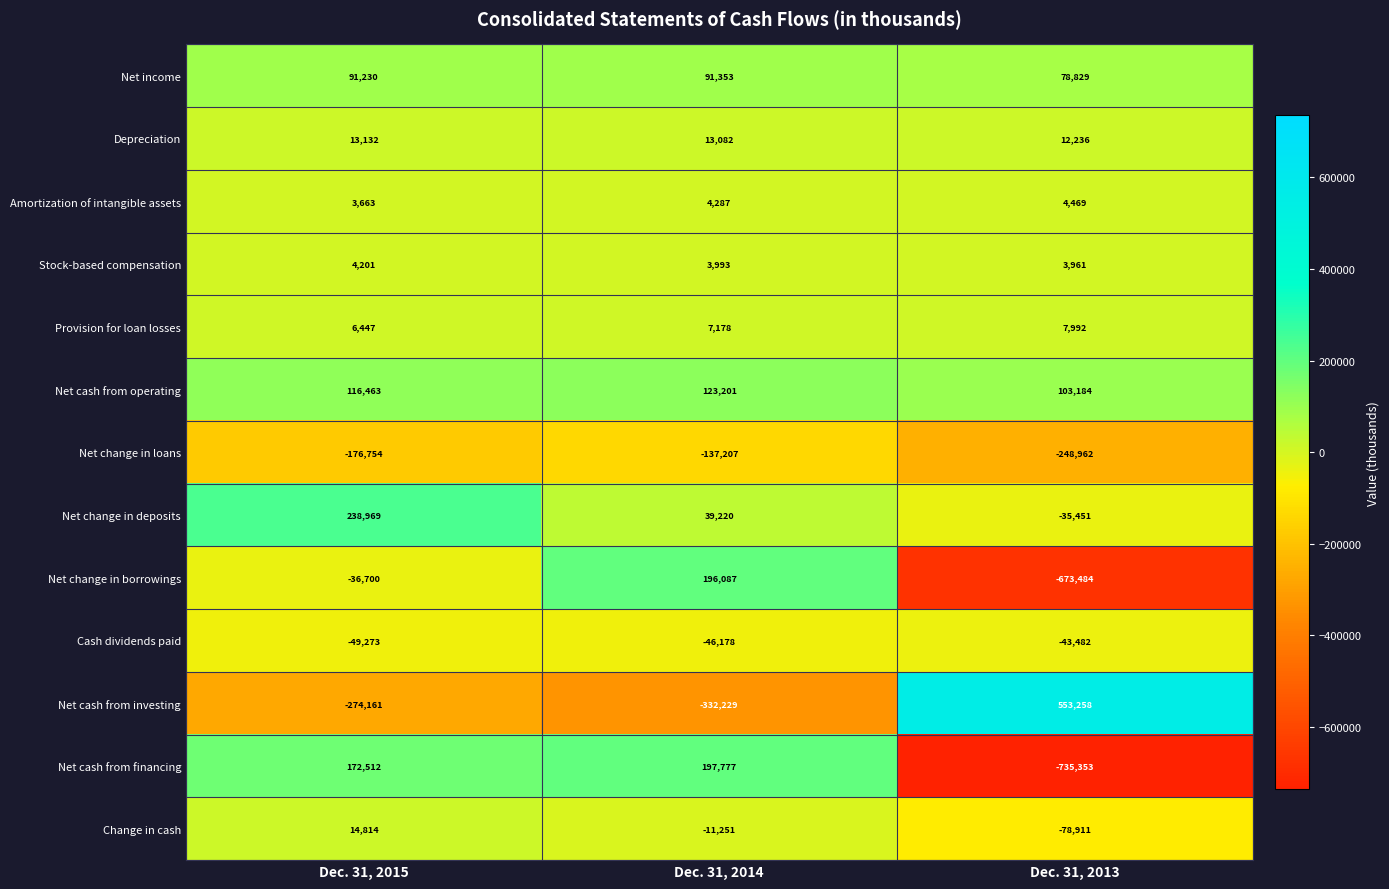

Between Dec. 31, 2015 and Dec. 31, 2013, which series saw the biggest shift?

Net cash from financing